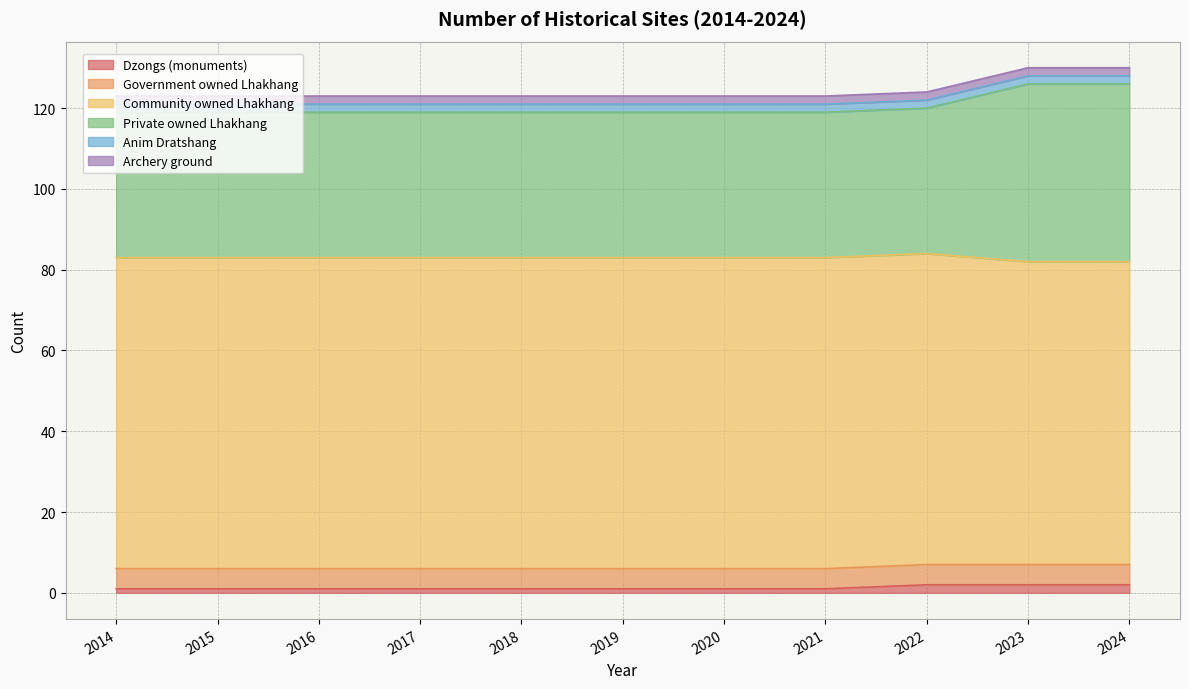

Read the Dzongs (monuments) value at 2019.

1